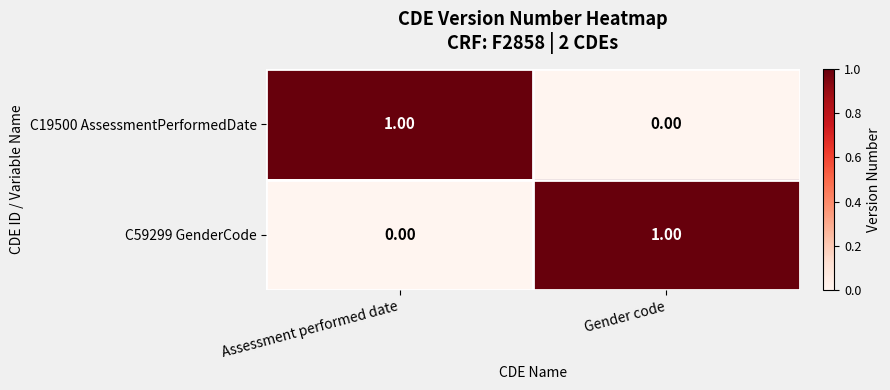

Where is C59299 GenderCode nearest to the value 0?

Assessment performed date